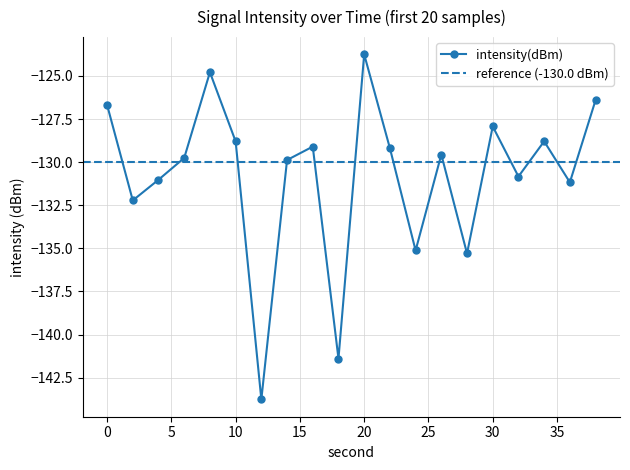

Which category has the lowest value across all series?

12